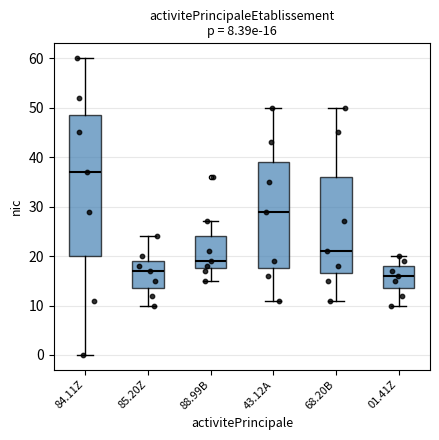

Which box is the tallest, from its lower edge to its upper edge?

84.11Z